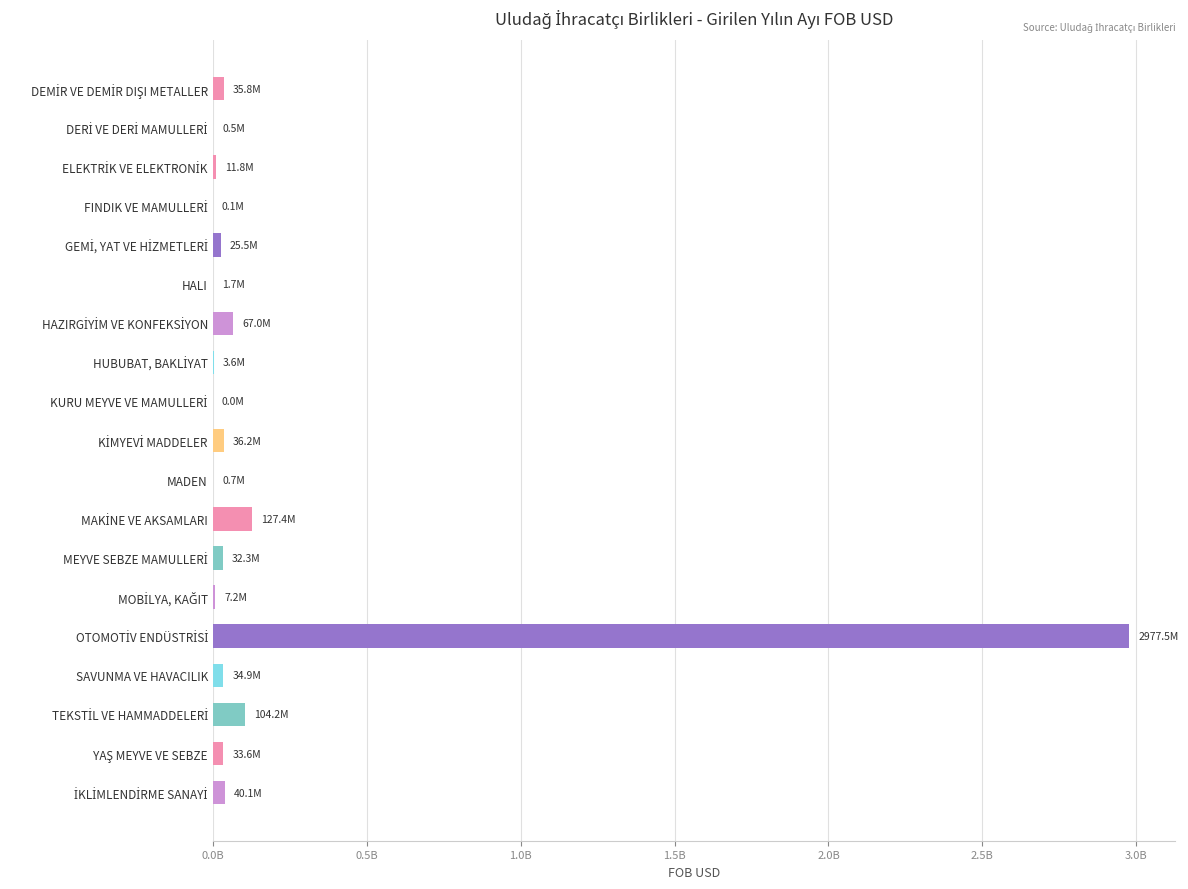

How many data points are less than 32271876?

9